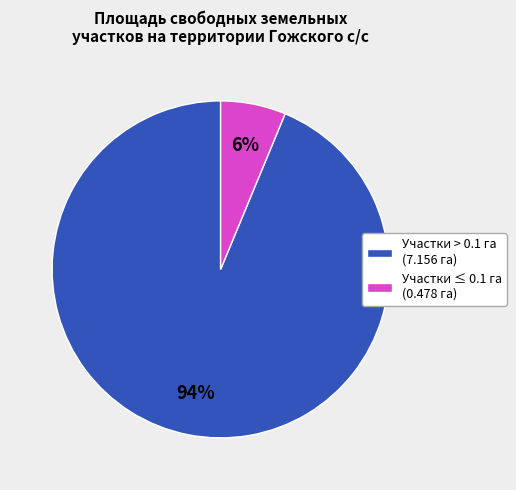

Which slice is the smallest?

Участки ≤ 0.1 га (0.478 га)